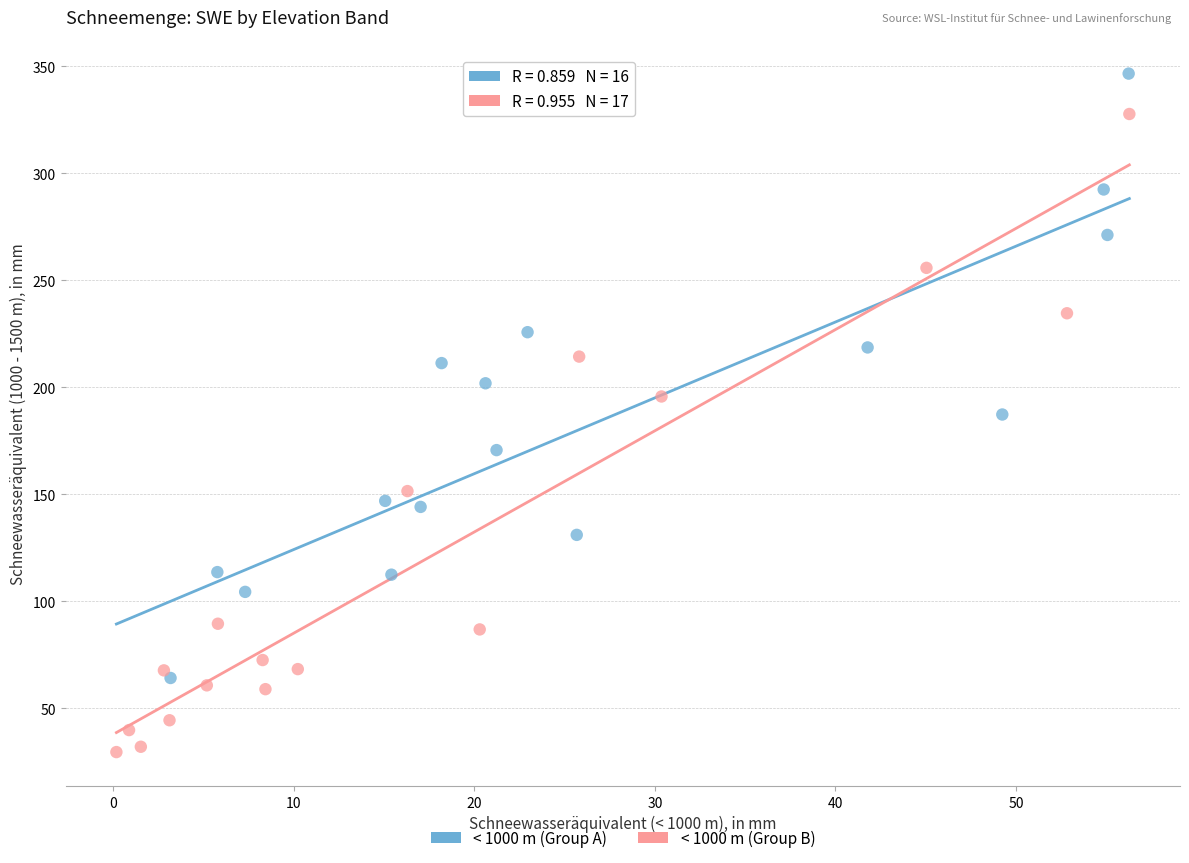

Which series reaches the maximum Y coordinate?

< 1000 m (Group A)